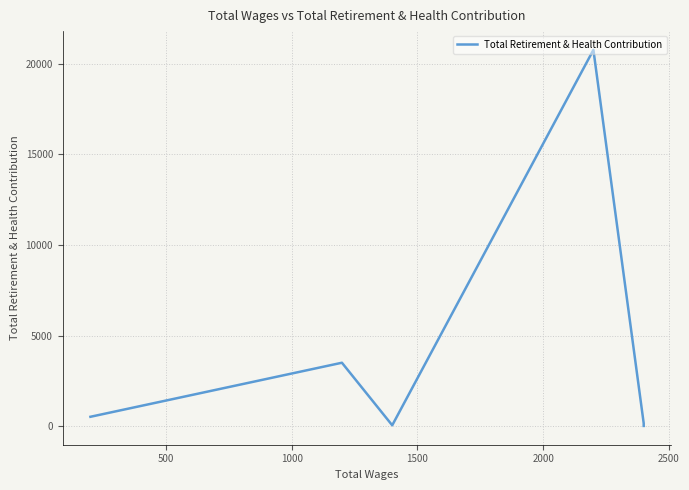

The value at 1500 is 12078. True or false?

False